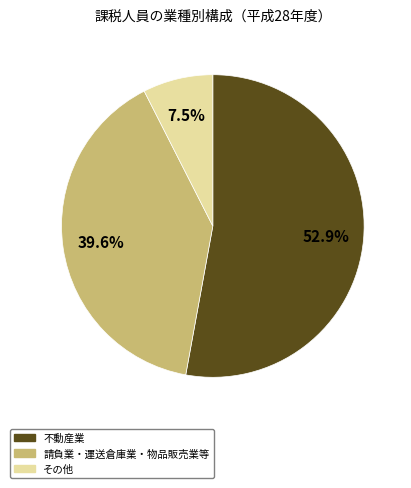

Does any single category account for the majority?

Yes